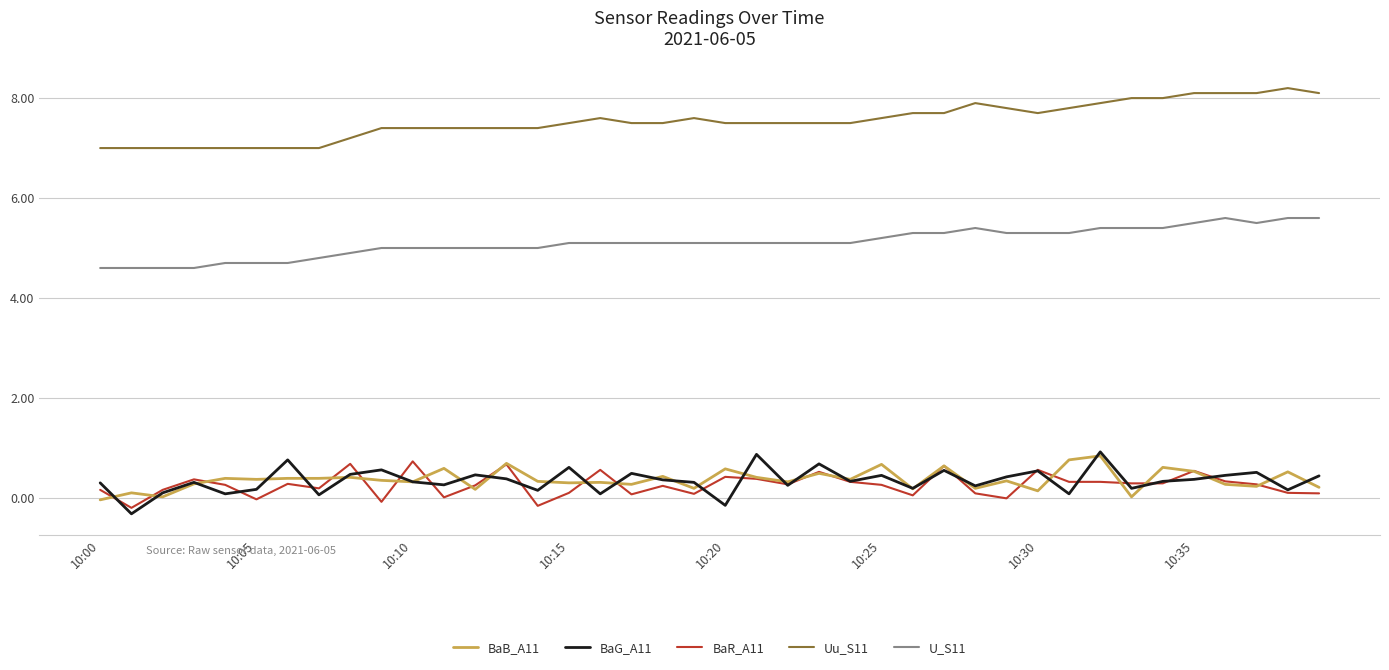

What is the maximum value shown in the chart?

8.2